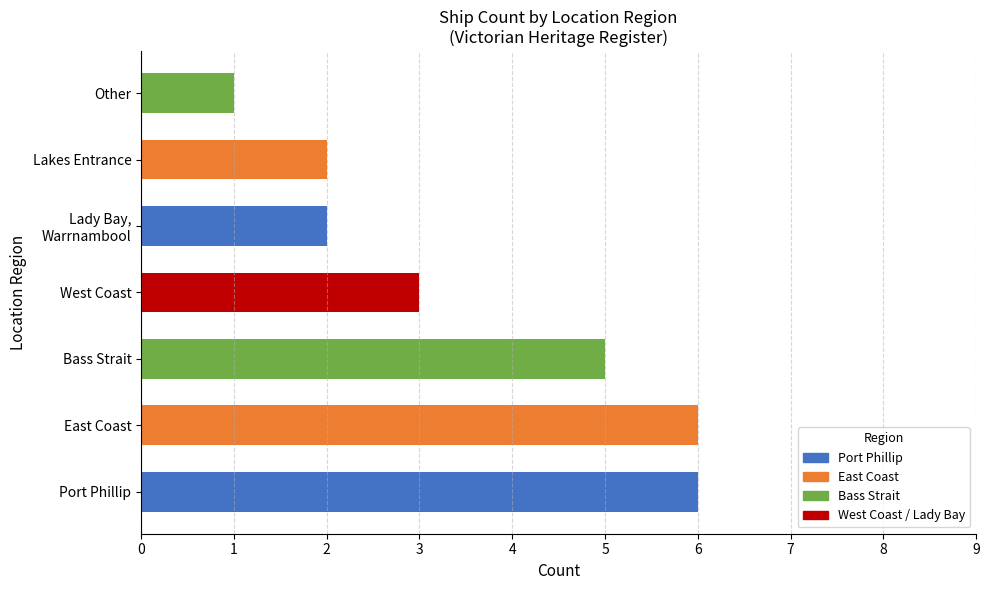

Does the chart contain any negative values?

No